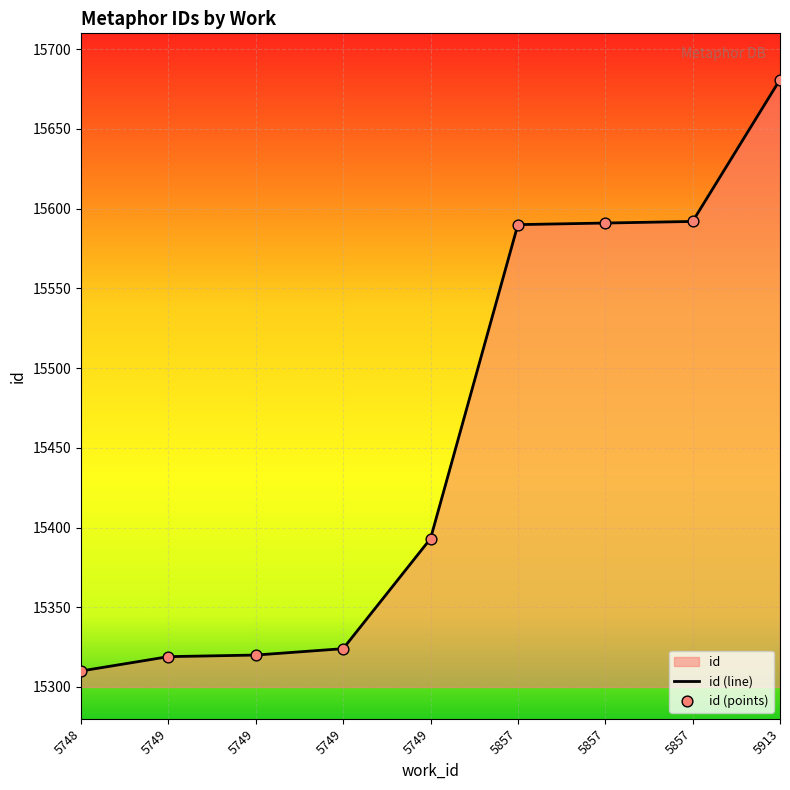

At which category is the sum across all series the highest?

5913